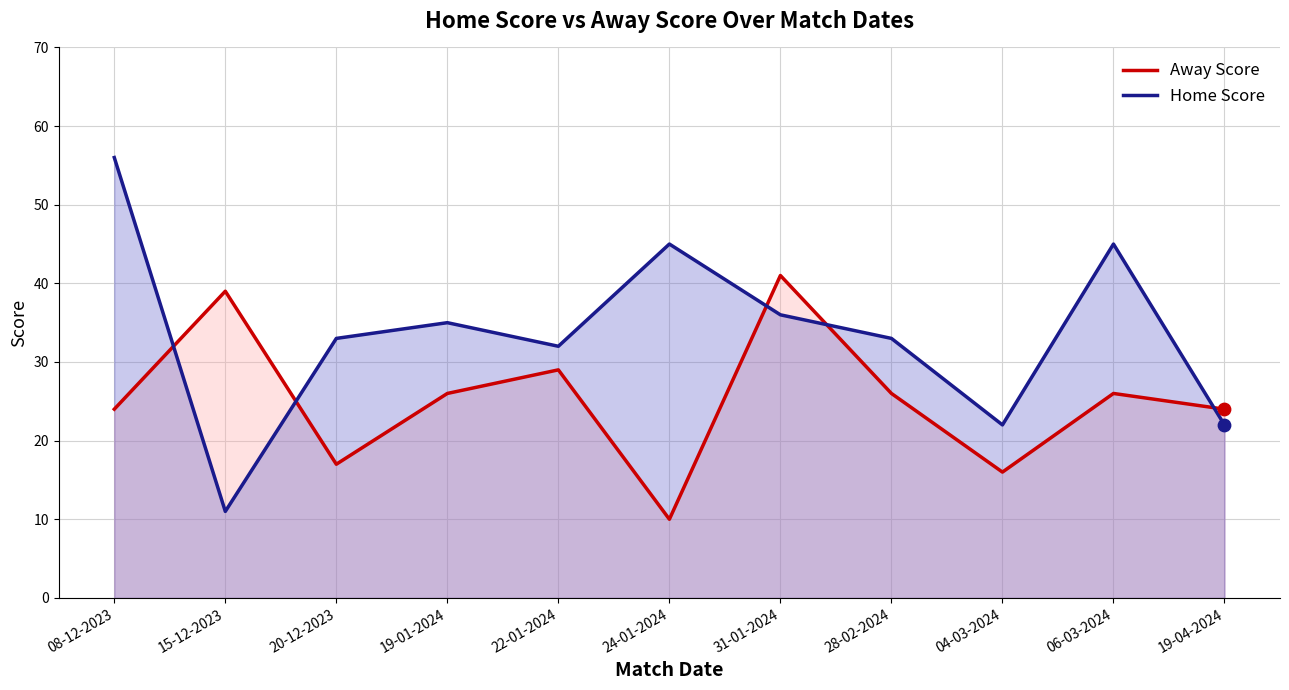

Which series reaches the minimum Y coordinate?

Away Score